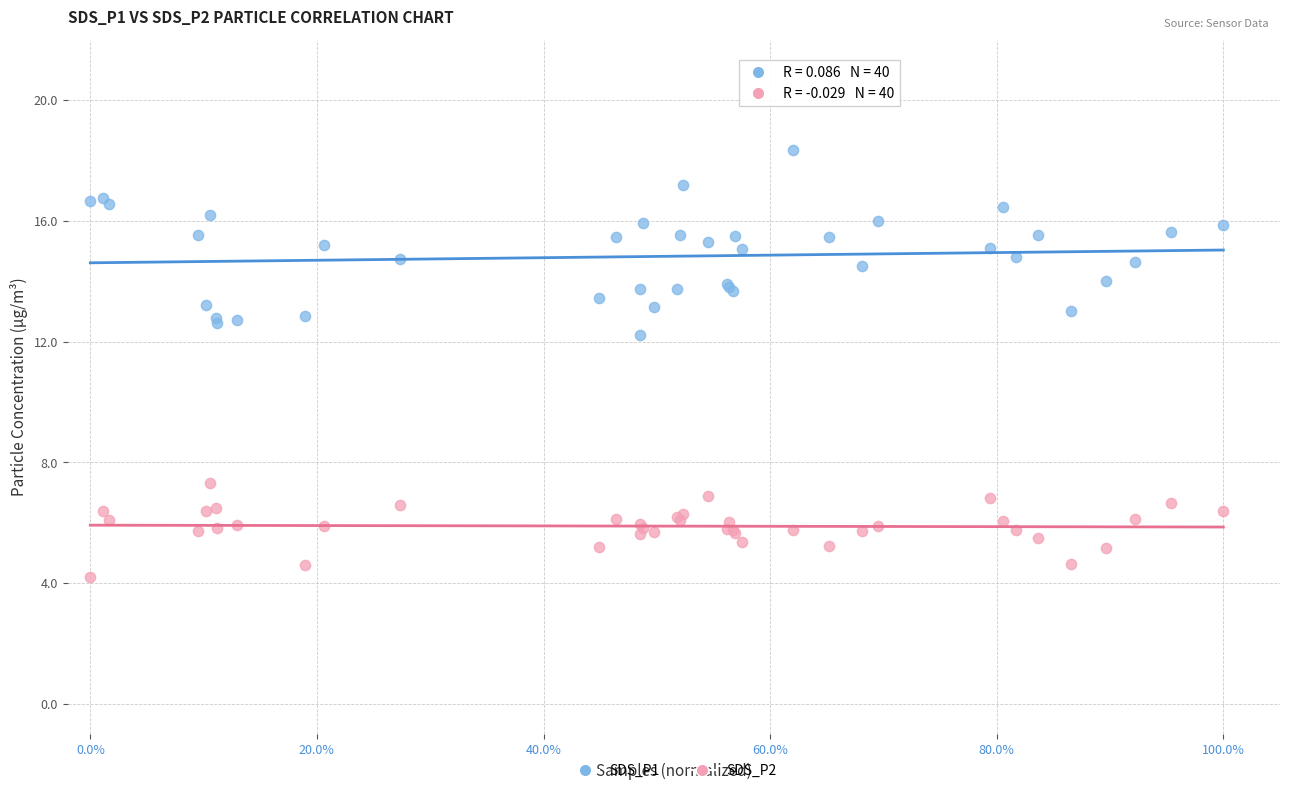

Across all series, what Y value is closest to 11?

12.2